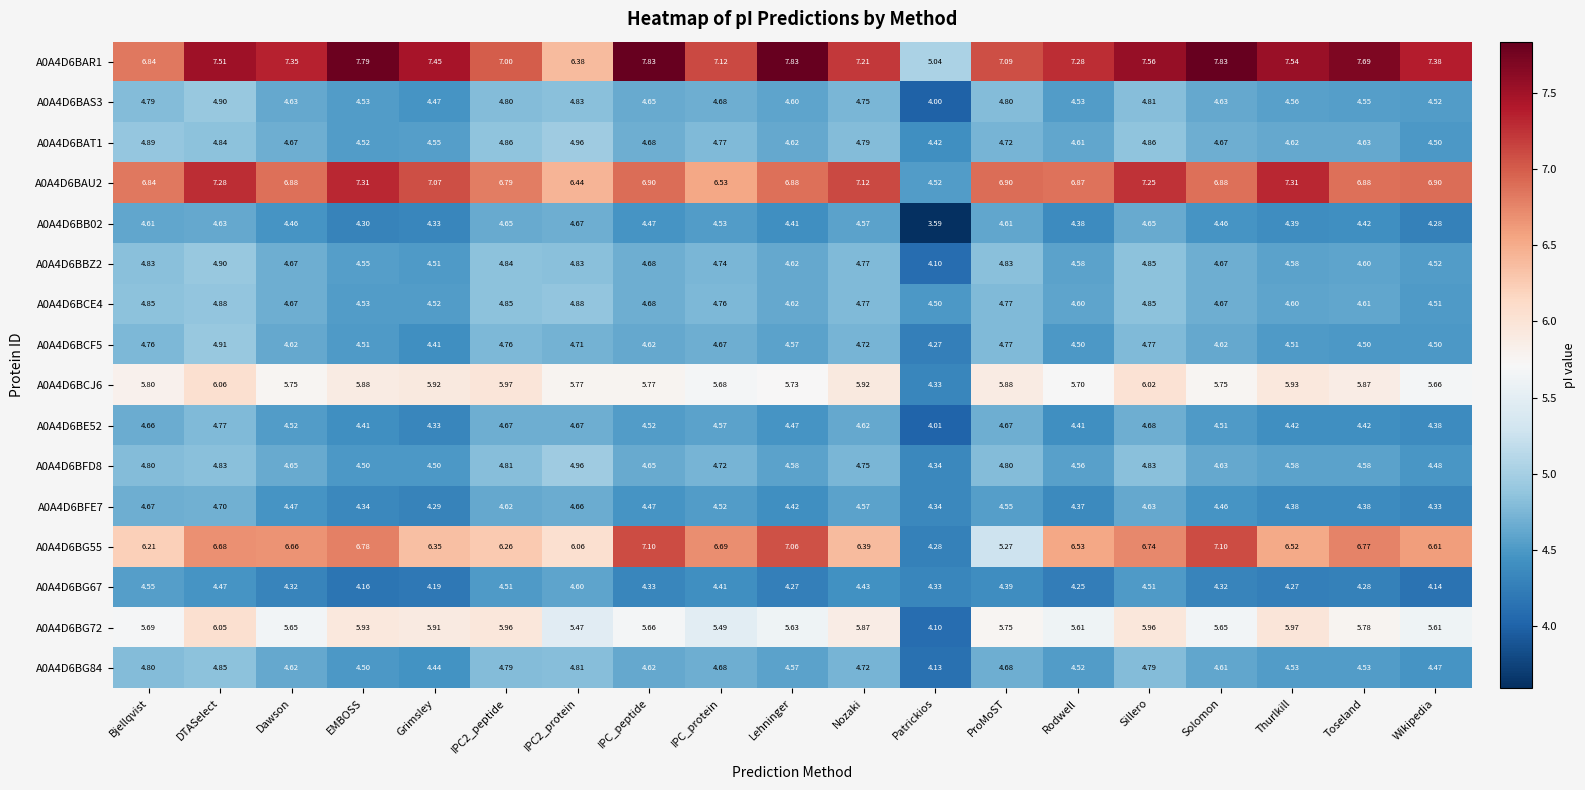

Where is A0A4D6BCE4 nearest to the value 4?

Patrickios